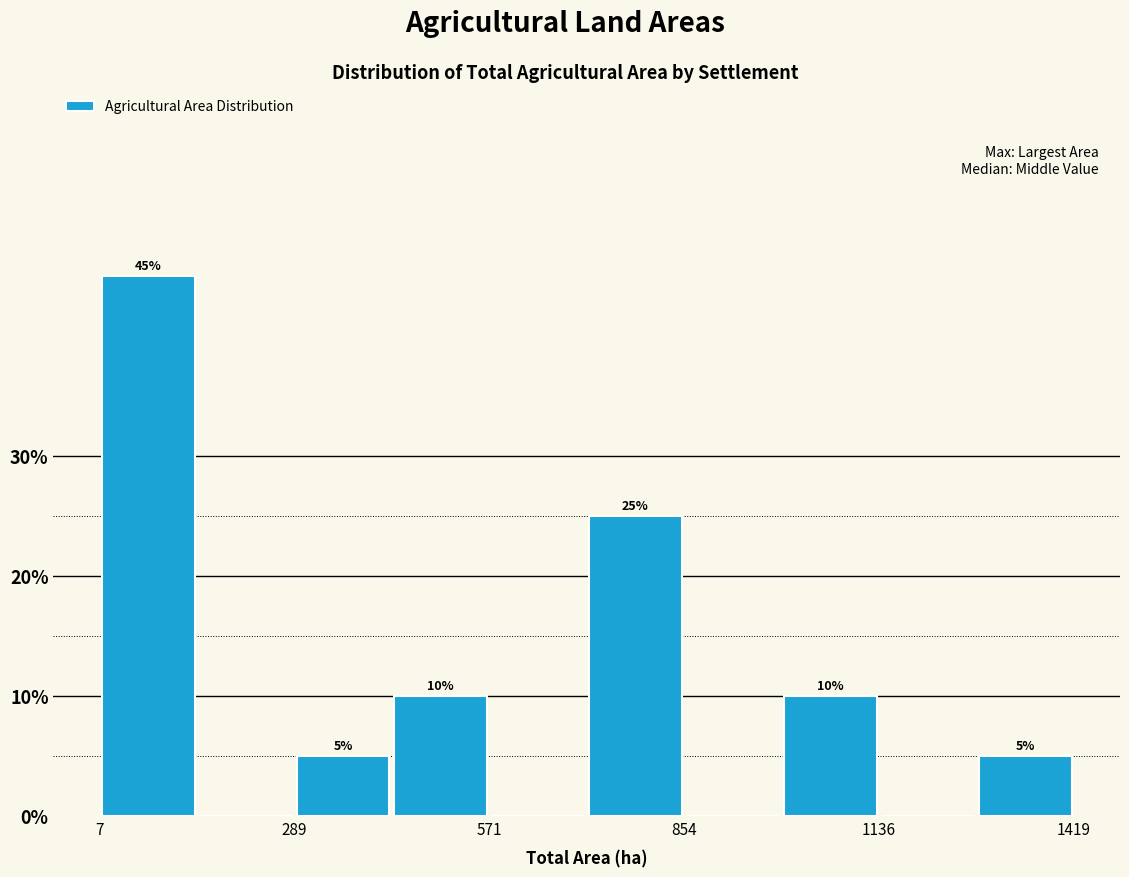

Read against the x-axis, roughly where is the centre of the tallest bar?

100